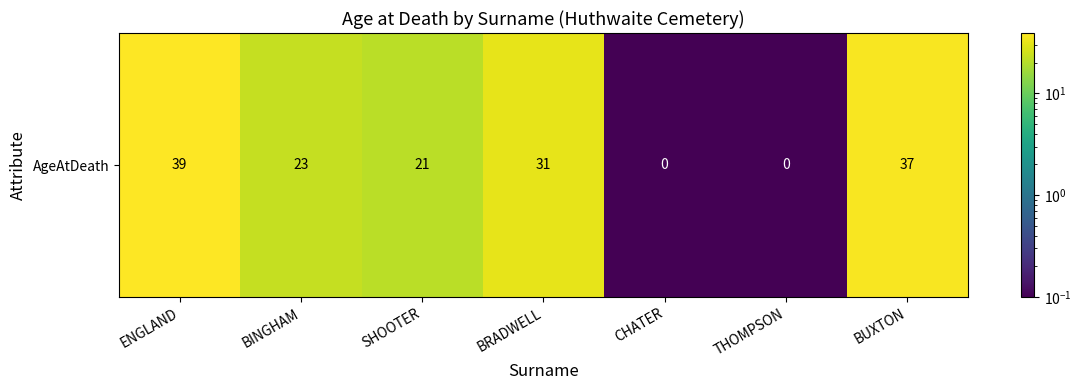

The value at ENGLAND is 60.4. True or false?

False